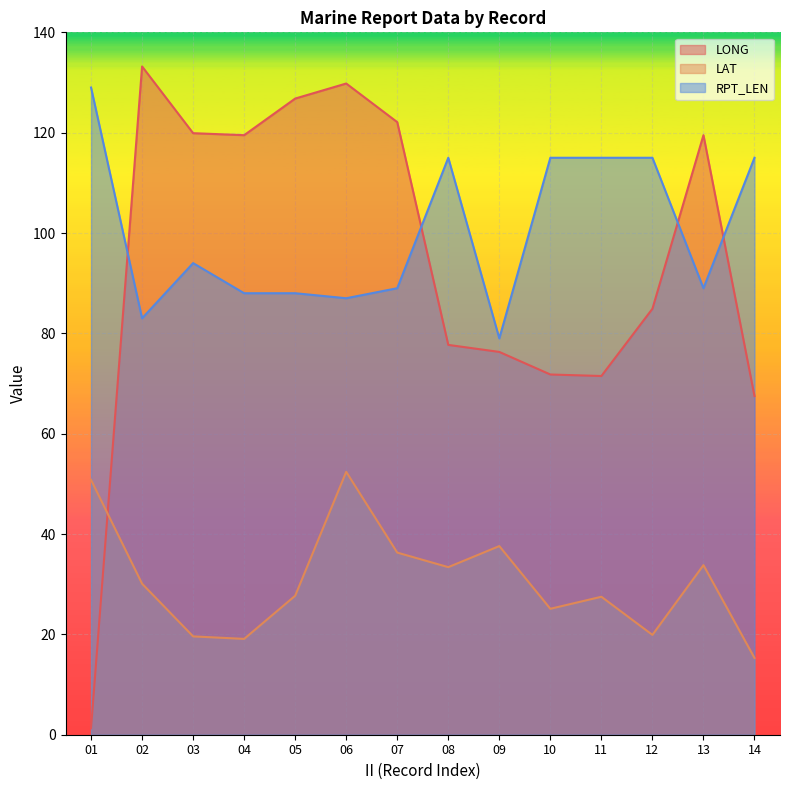

Between 03 and 06, which is larger?

06